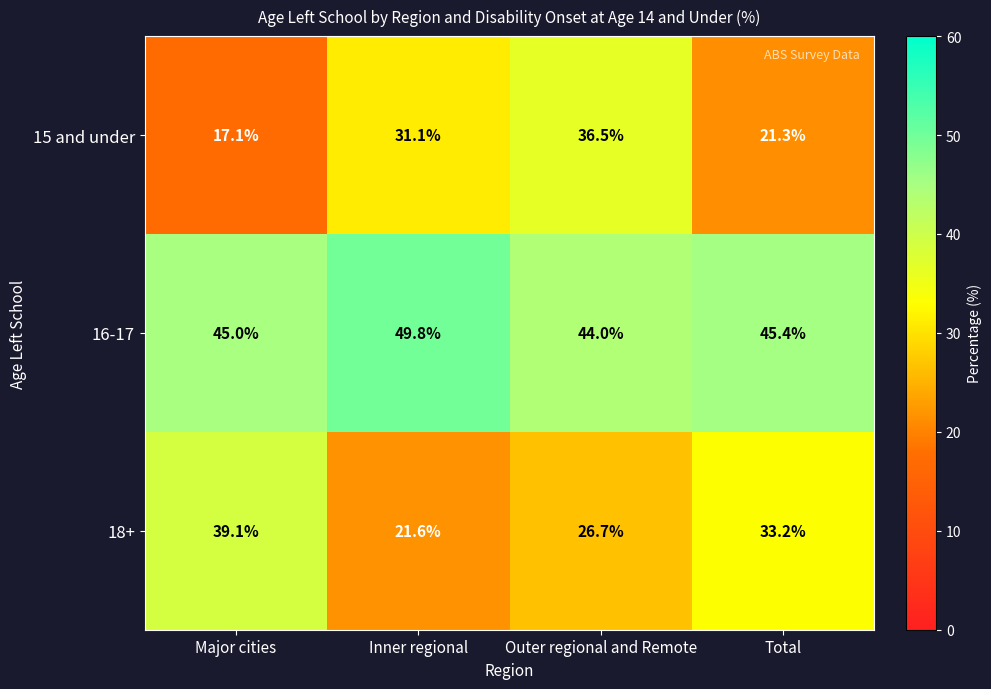

What is the difference between the highest and lowest values at Inner regional?

28.2